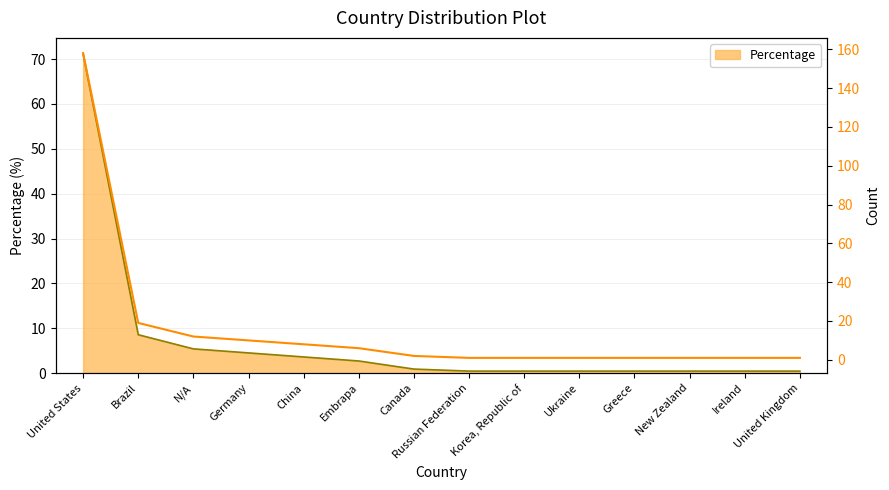

What is the value of the 14th point from the left?

0.5